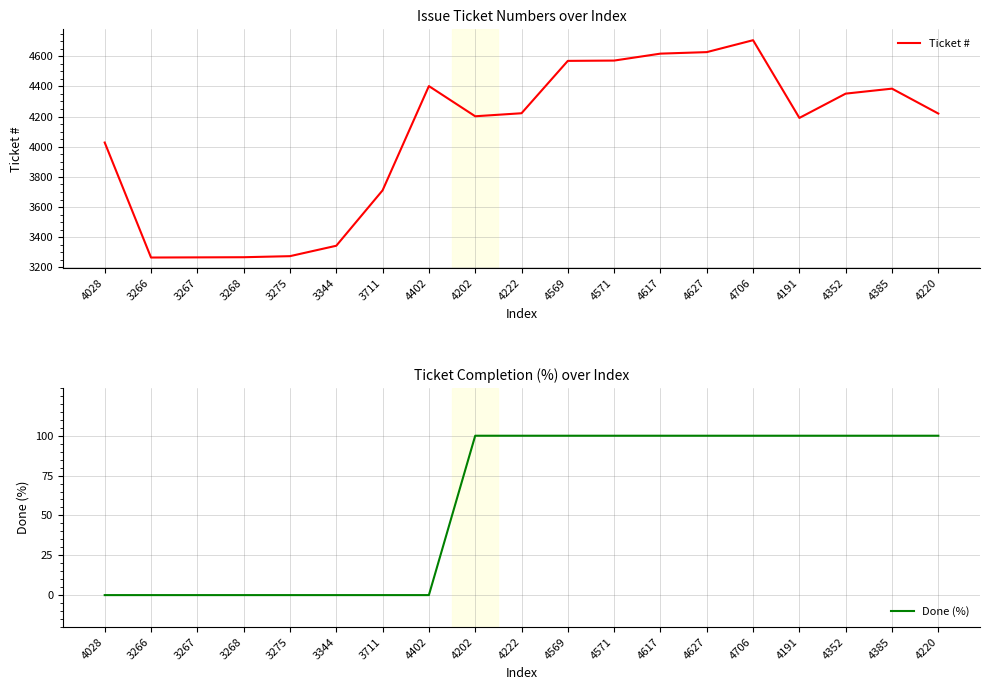

True or false: Done (%) and Ticket # intersect in this chart.

False